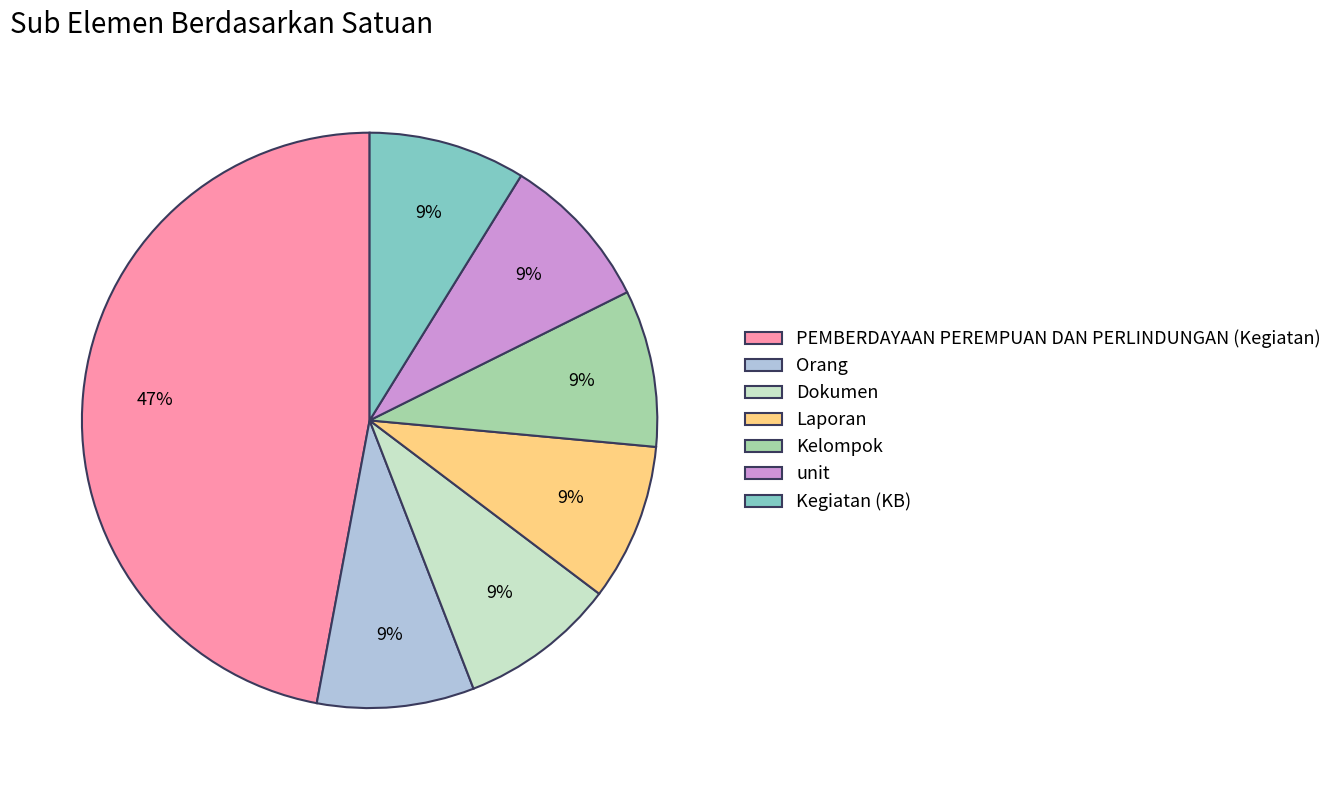

To the nearest percent, what is the difference between the largest and smallest slice percentages?

38%